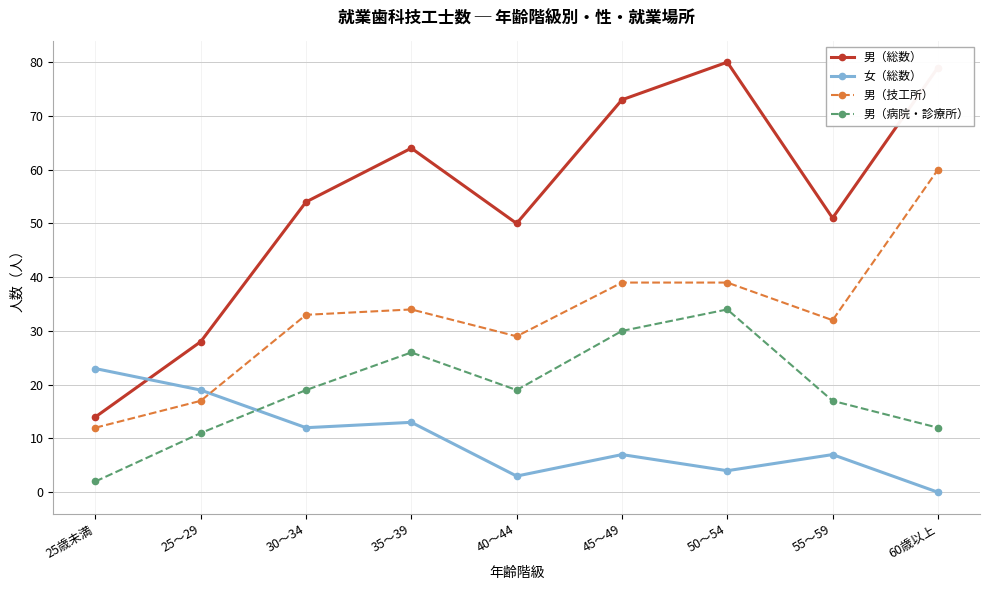

Reading left to right, what are all the values shown in this chart?

男（総数）: 14	28	54	64	50	73	80	51	79
女（総数）: 23	19	12	13	3	7	4	7	0
男（技工所）: 12	17	33	34	29	39	39	32	60
男（病院・診療所）: 2	11	19	26	19	30	34	17	12